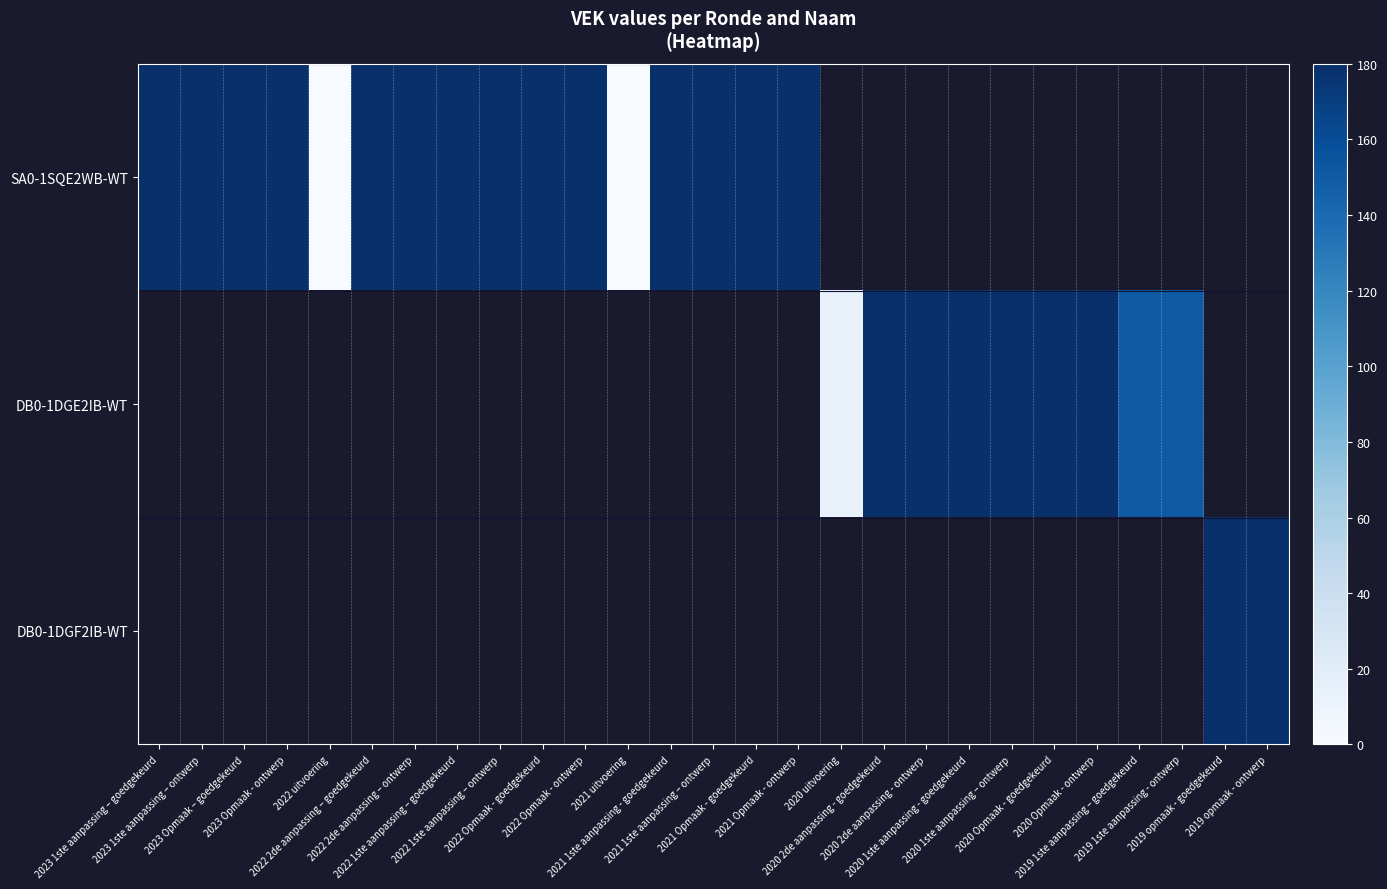

Between 2023 1ste aanpassing – ontwerp and 2021 Opmaak - goedgekeurd, which series saw the biggest shift?

SA0-1SQE2WB-WT